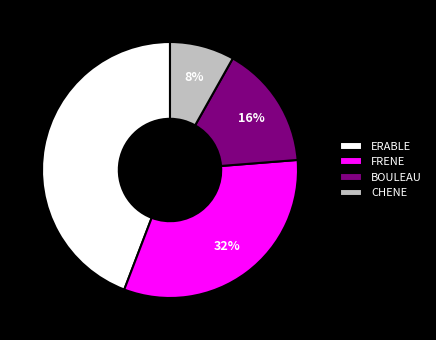

True or false: BOULEAU accounts for 16% of the total.

True